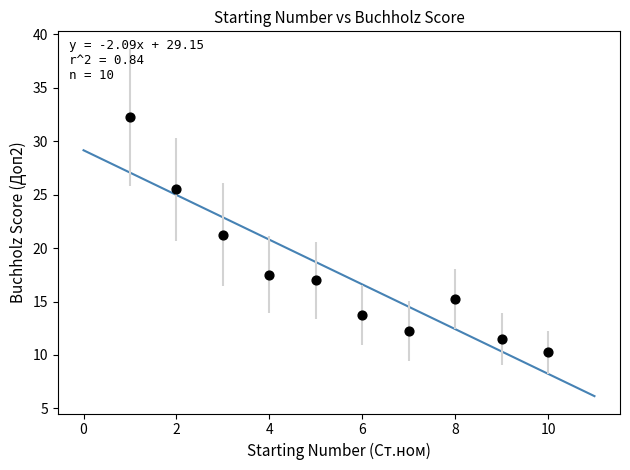

What is the average X value?

5.5